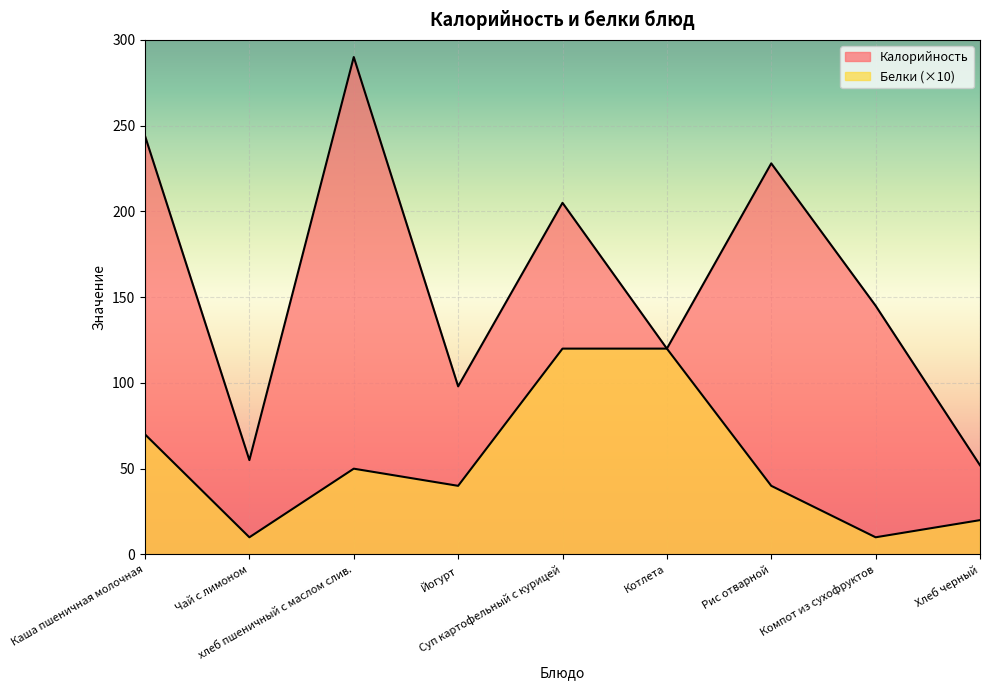

How many interior local peaks does the Калорийность series have?

3